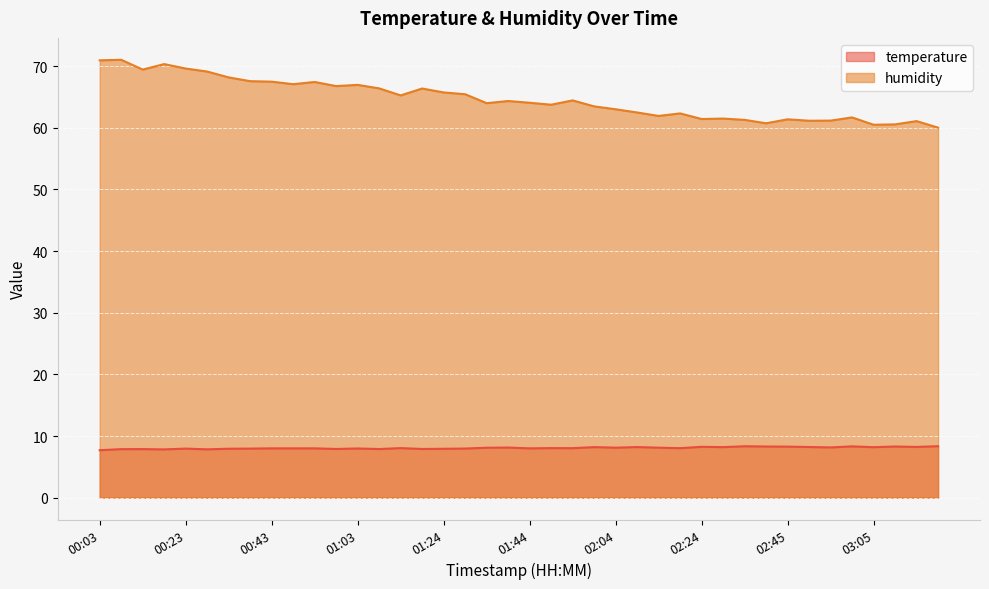

What is the value of the humidity point at the 12th from the left?

66.8